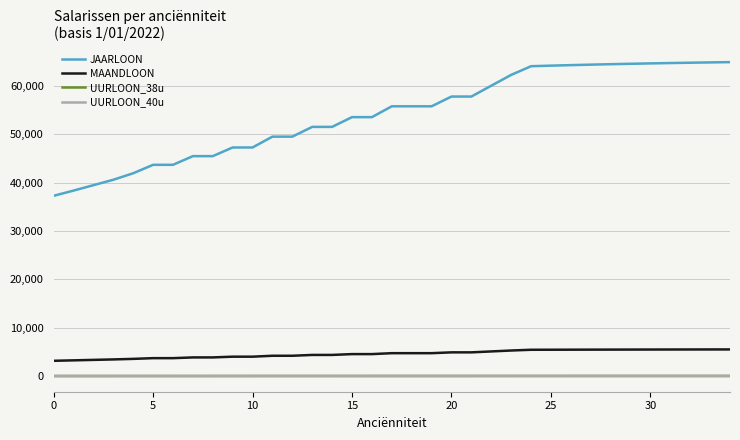

What is the average value of the MAANDLOON series?

4598.5